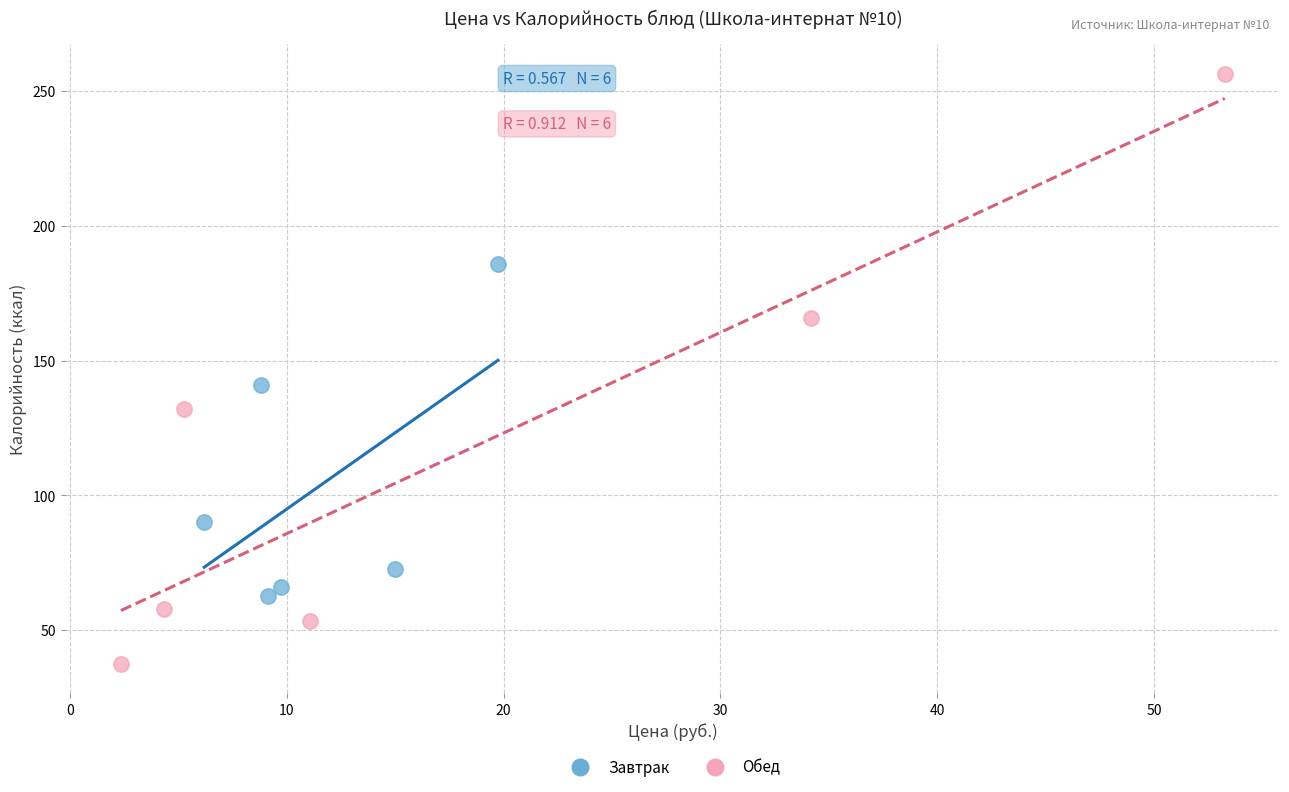

Which series reaches the minimum Y coordinate?

Обед